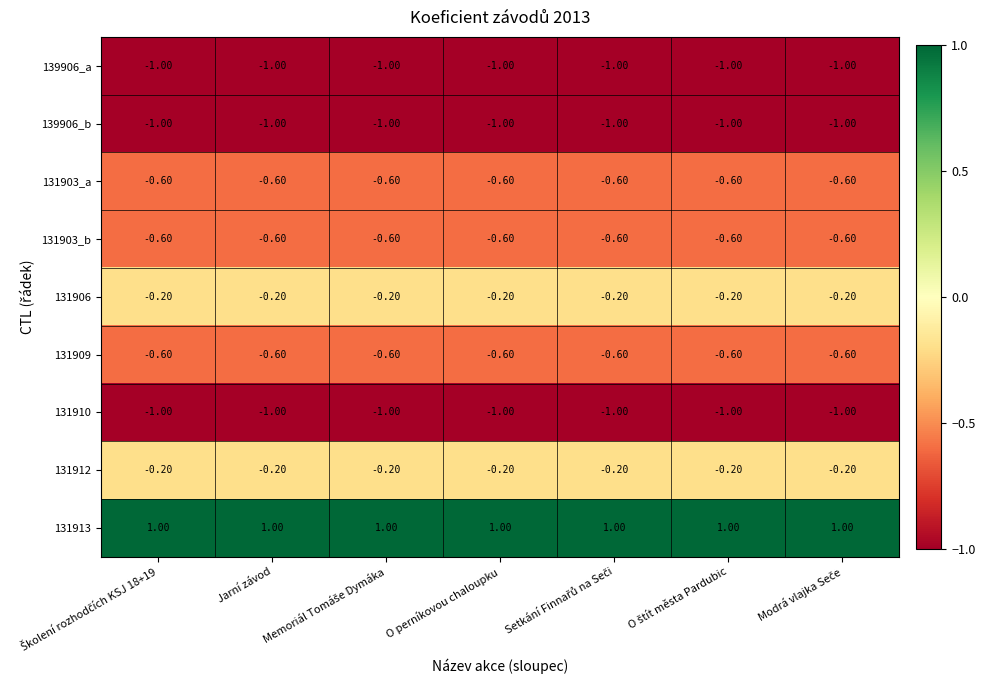

What is the smallest value displayed?

-1.0